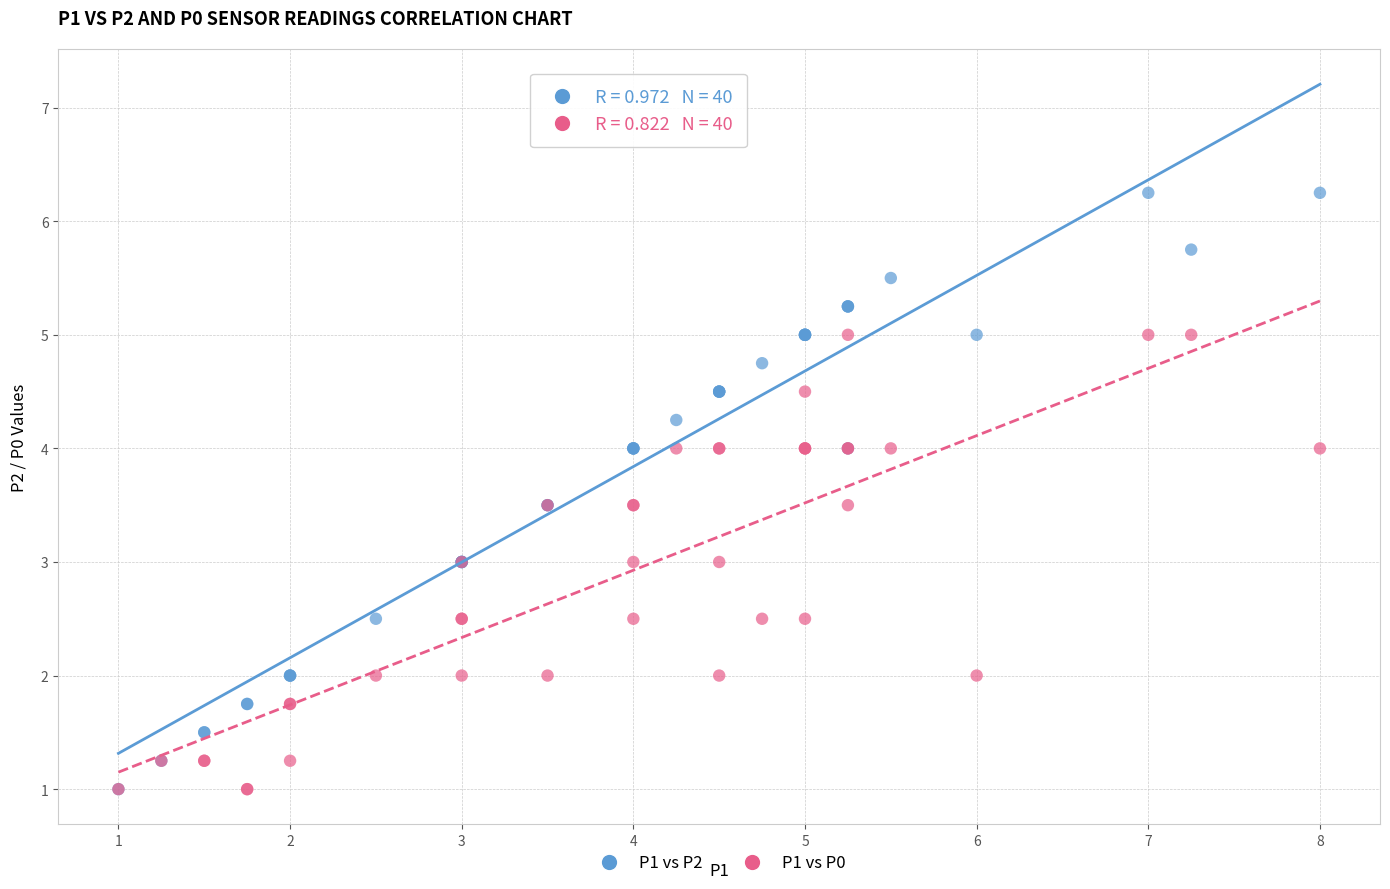

Which series contains the highest Y value?

P1 vs P2